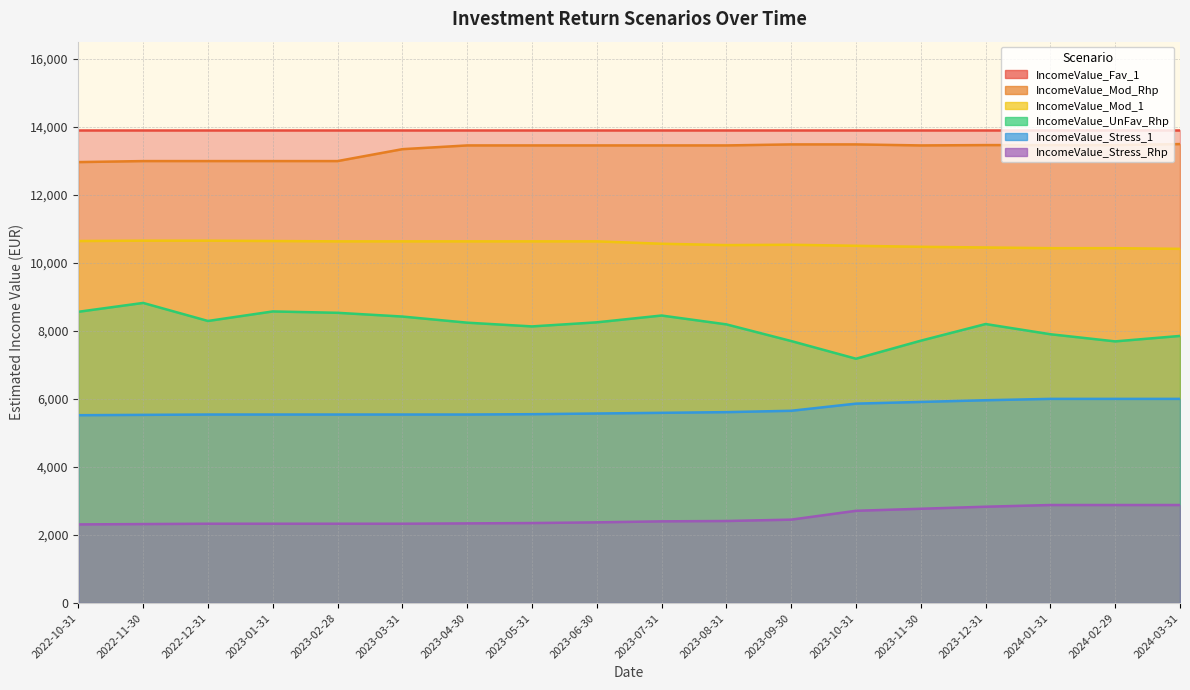

At which label does IncomeValue_UnFav_Rhp reach its minimum?

2023-10-31